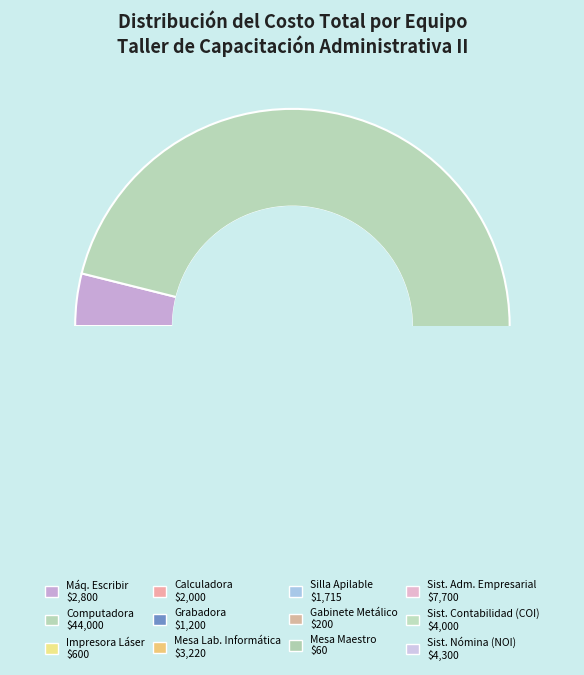

Which has a higher value, SISTEMA DE CONTABILIDAD (COI) or IMPRESORA LÁSER?

SISTEMA DE CONTABILIDAD (COI)